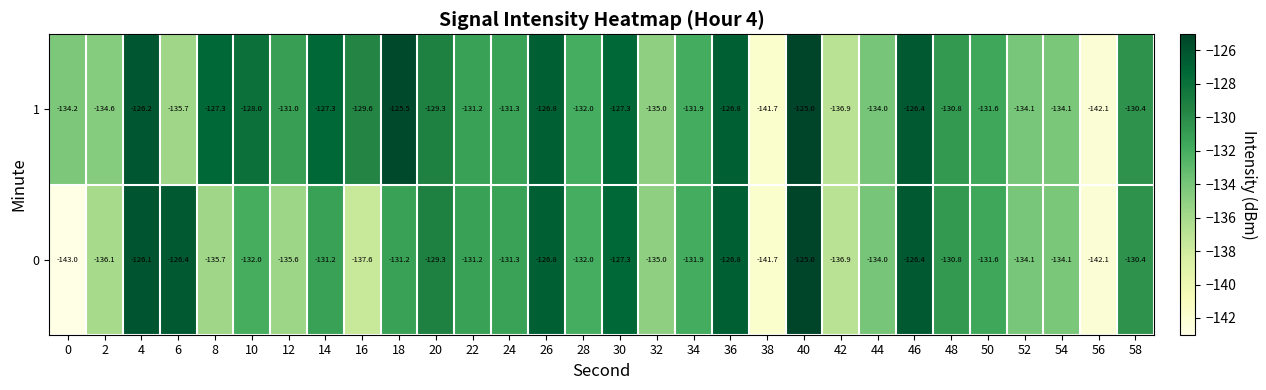

Which series has the largest total across all categories?

1